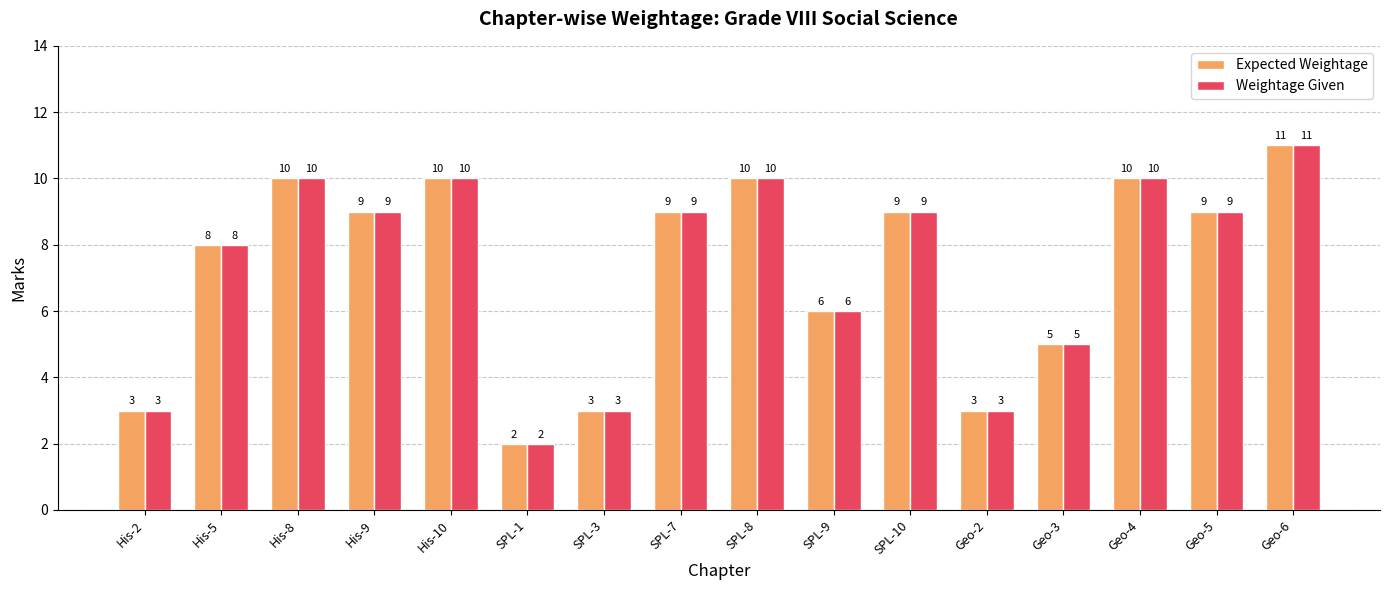

How many distinct data groups are displayed?

2